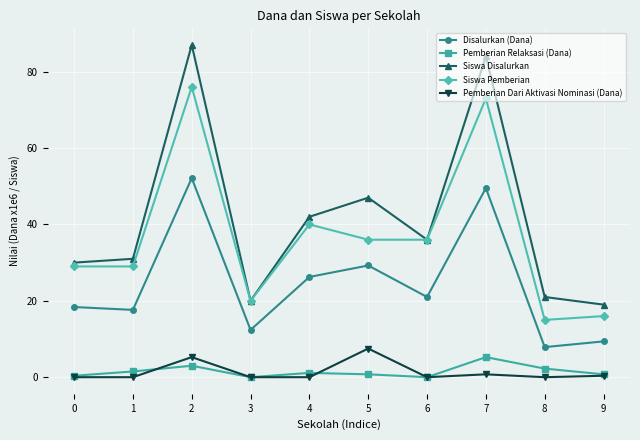

The value of Disalurkan (Dana) at 7 is 30.3. True or false?

False